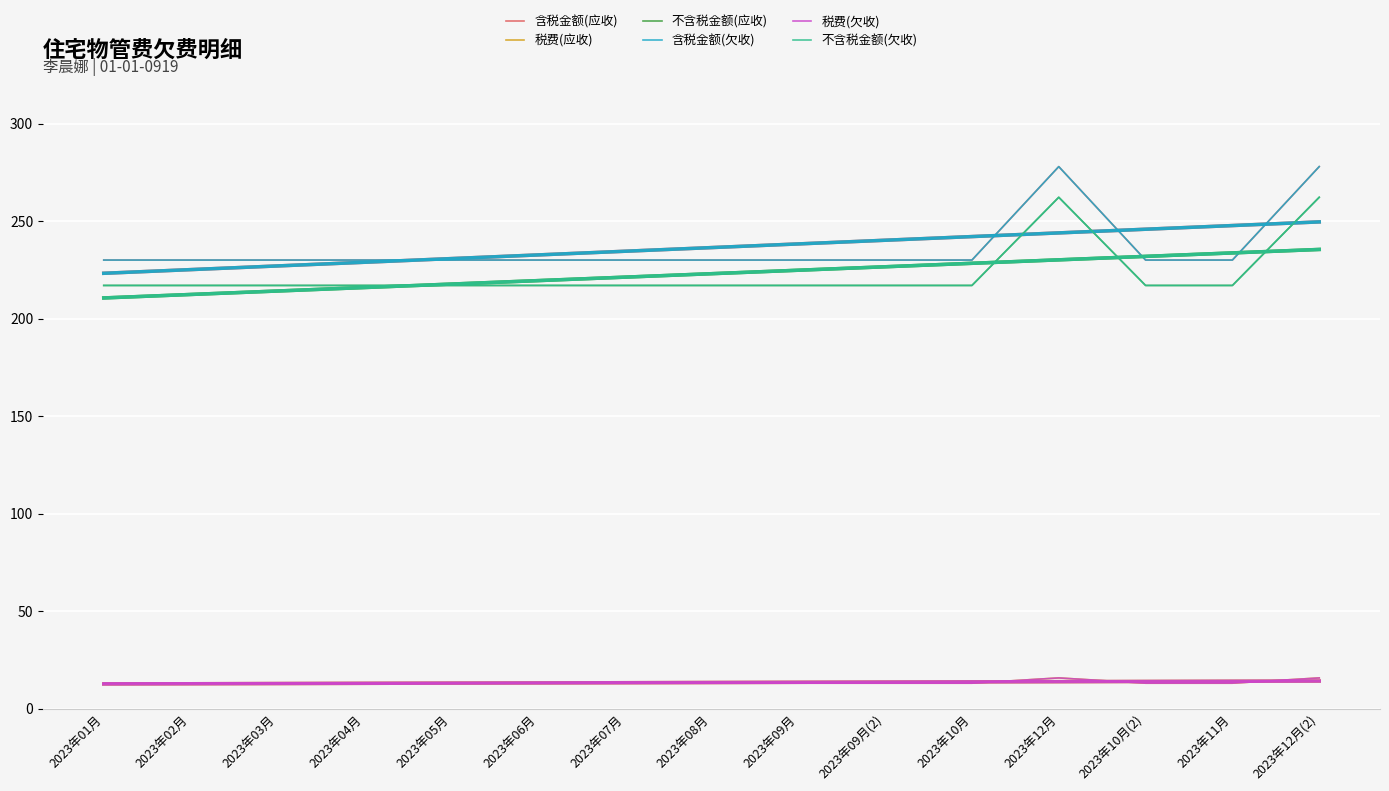

Rank the categories by 含税金额(应收) value from highest to lowest.

2023年12月, 2023年12月(2), 2023年01月, 2023年02月, 2023年03月, 2023年04月, 2023年05月, 2023年06月, 2023年07月, 2023年08月, 2023年09月, 2023年09月(2), 2023年10月, 2023年10月(2), 2023年11月